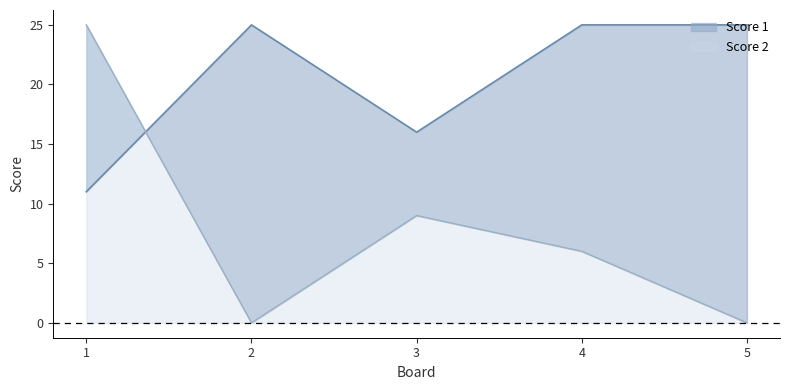

What is the maximum value for Score 1?

25